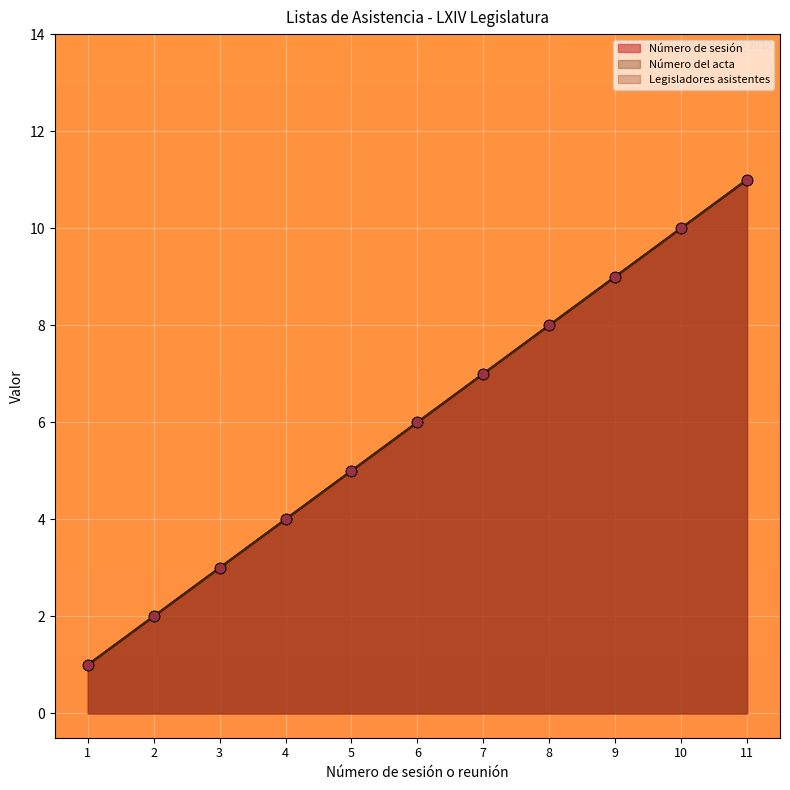

What is the total value across all series at 5?

20